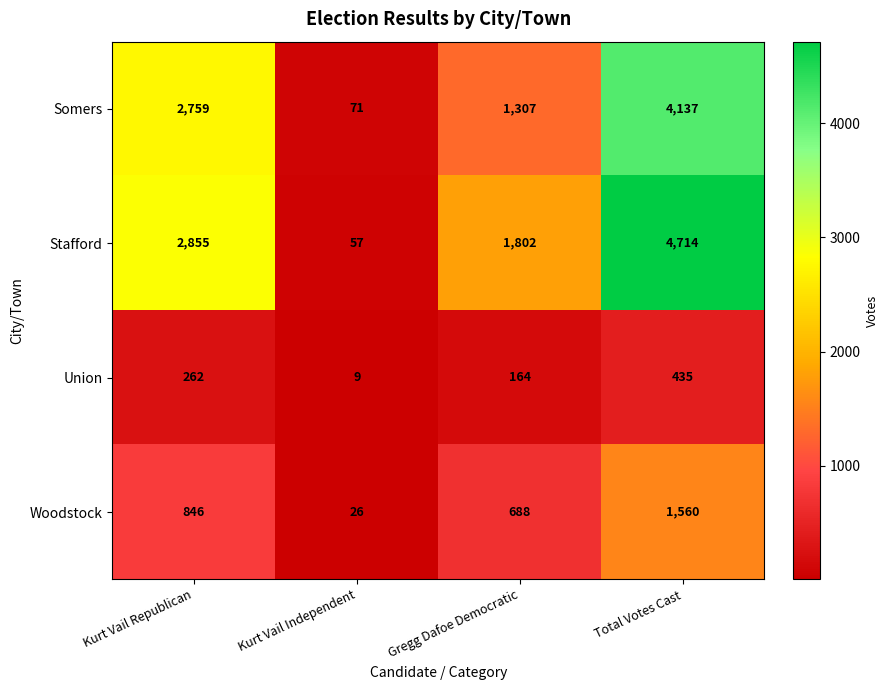

How many Stafford values are between 1802 and 4714?

3